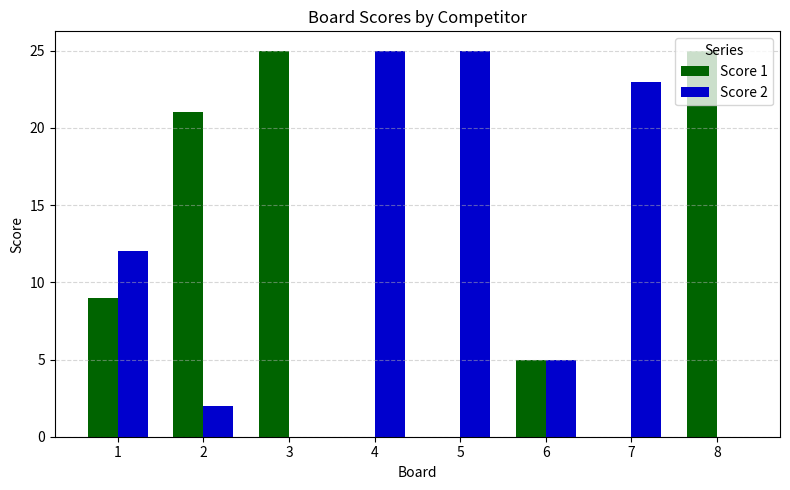

What is the maximum value for Score 2?

25